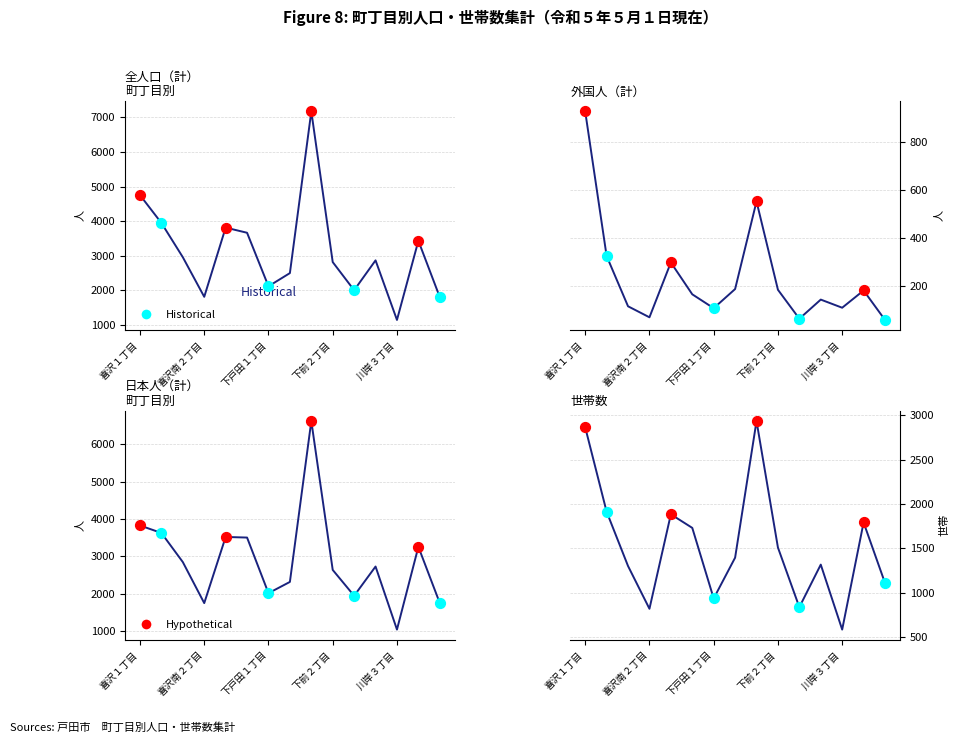

Which series has the largest Y range (max minus min)?

全人口（計）